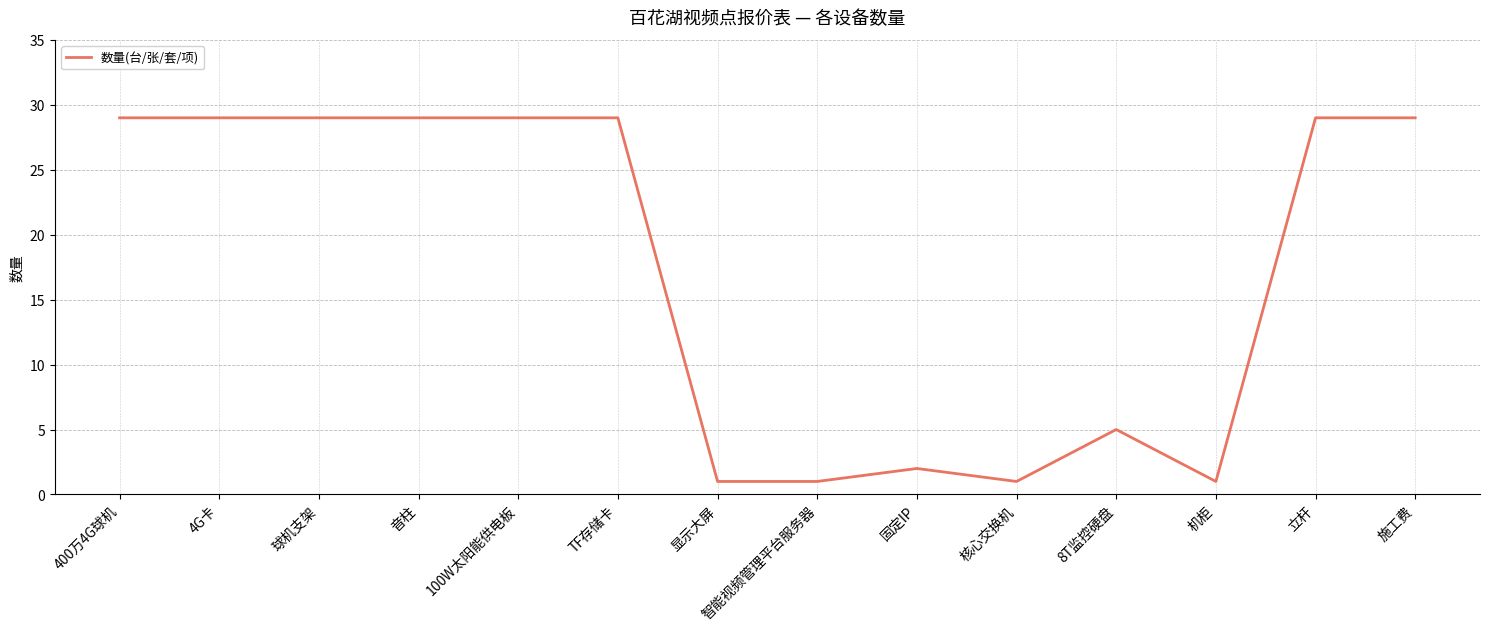

What is the sum of the values at 4G卡 and 8T监控硬盘?

34